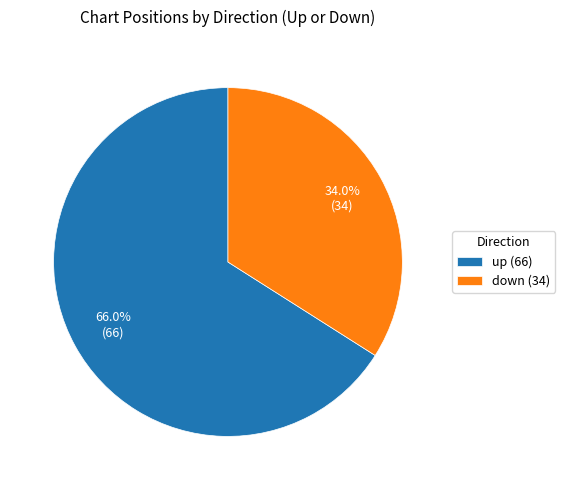

Rank the categories by value from lowest to highest.

down, up